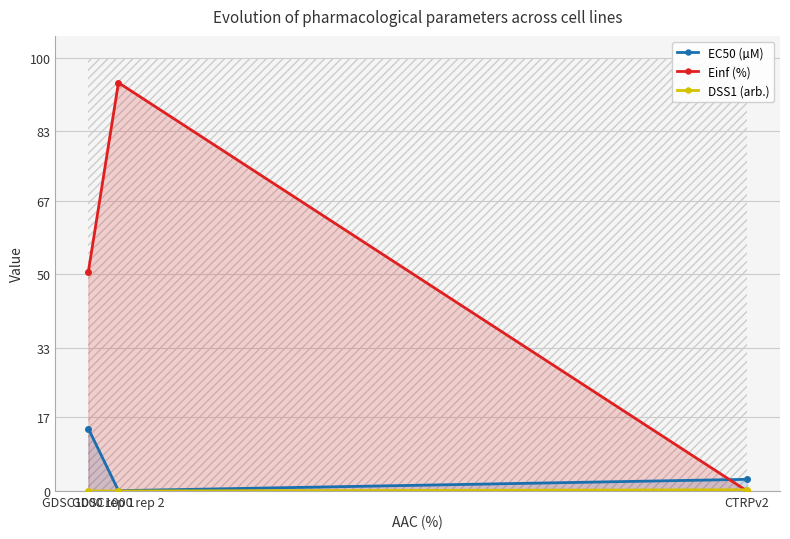

The DSS1 (arb.) series shows 0.4 at CTRPv2. True or false?

False